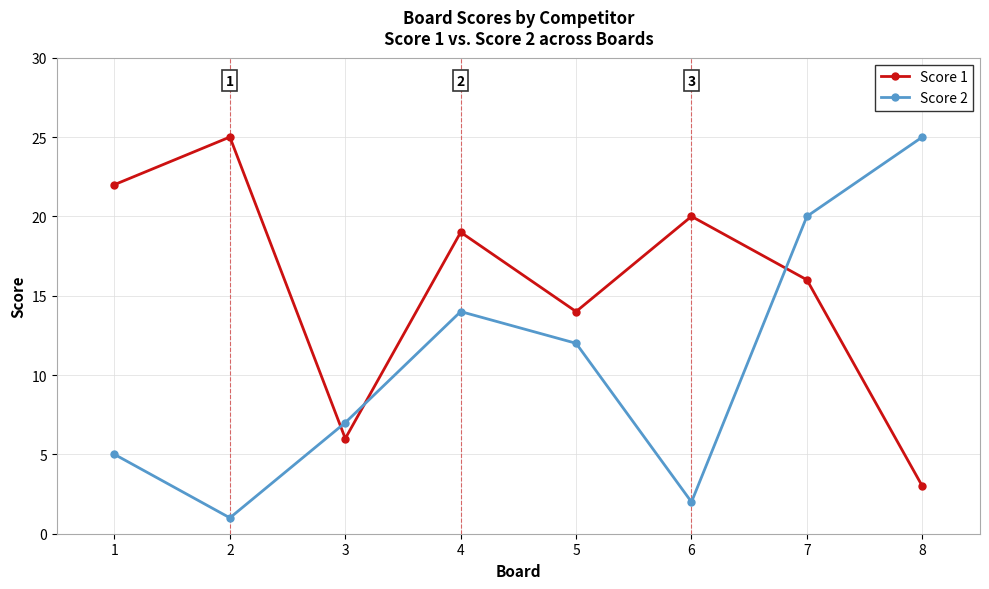

What is the minimum value shown in the chart?

1